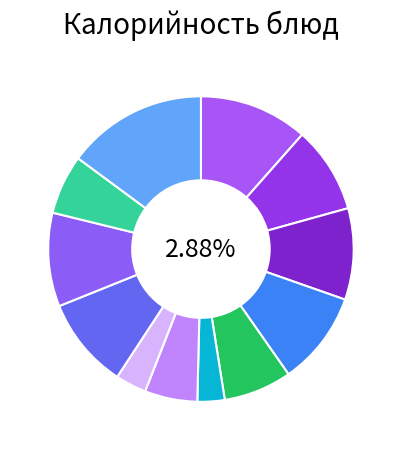

To the nearest percent, what percentage of the pie is Хлеб ржаной (обед)?

10%